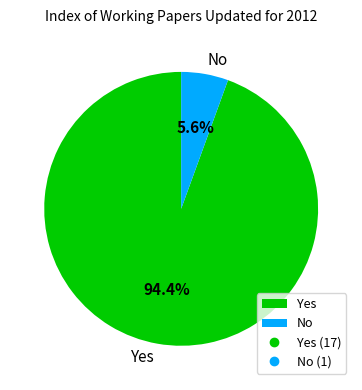

Which category has the smallest portion of the pie?

No